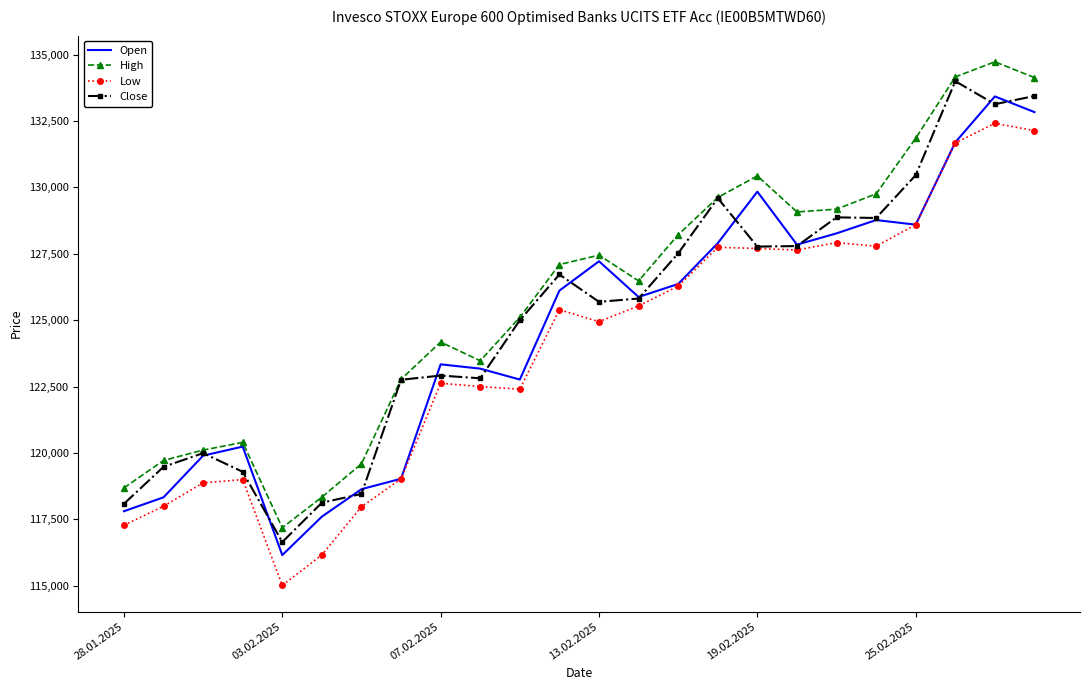

In Close, how many points are lower than both neighbors (excluding endpoints)?

6